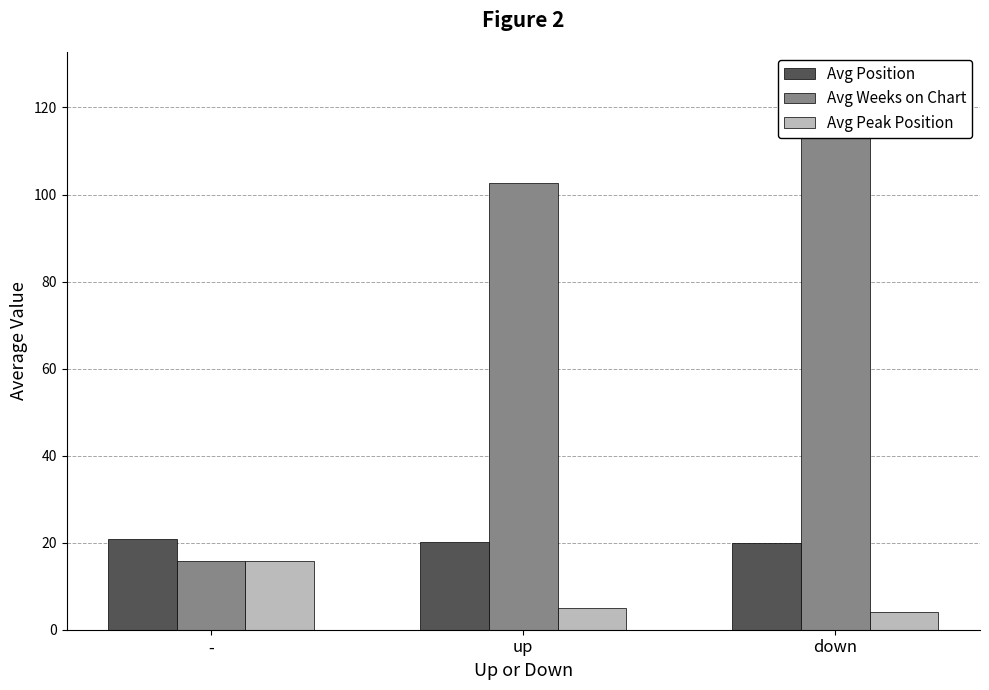

How many groups of bars are there?

3